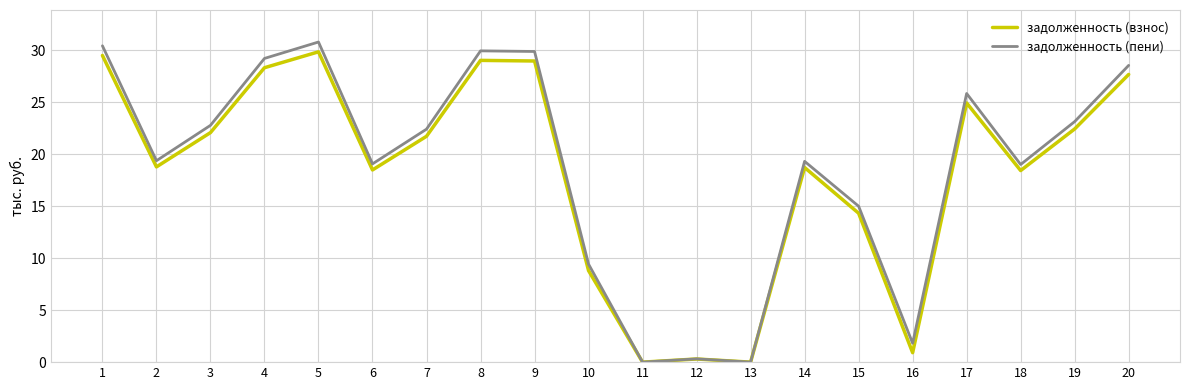

What is the greatest value displayed?

30.8